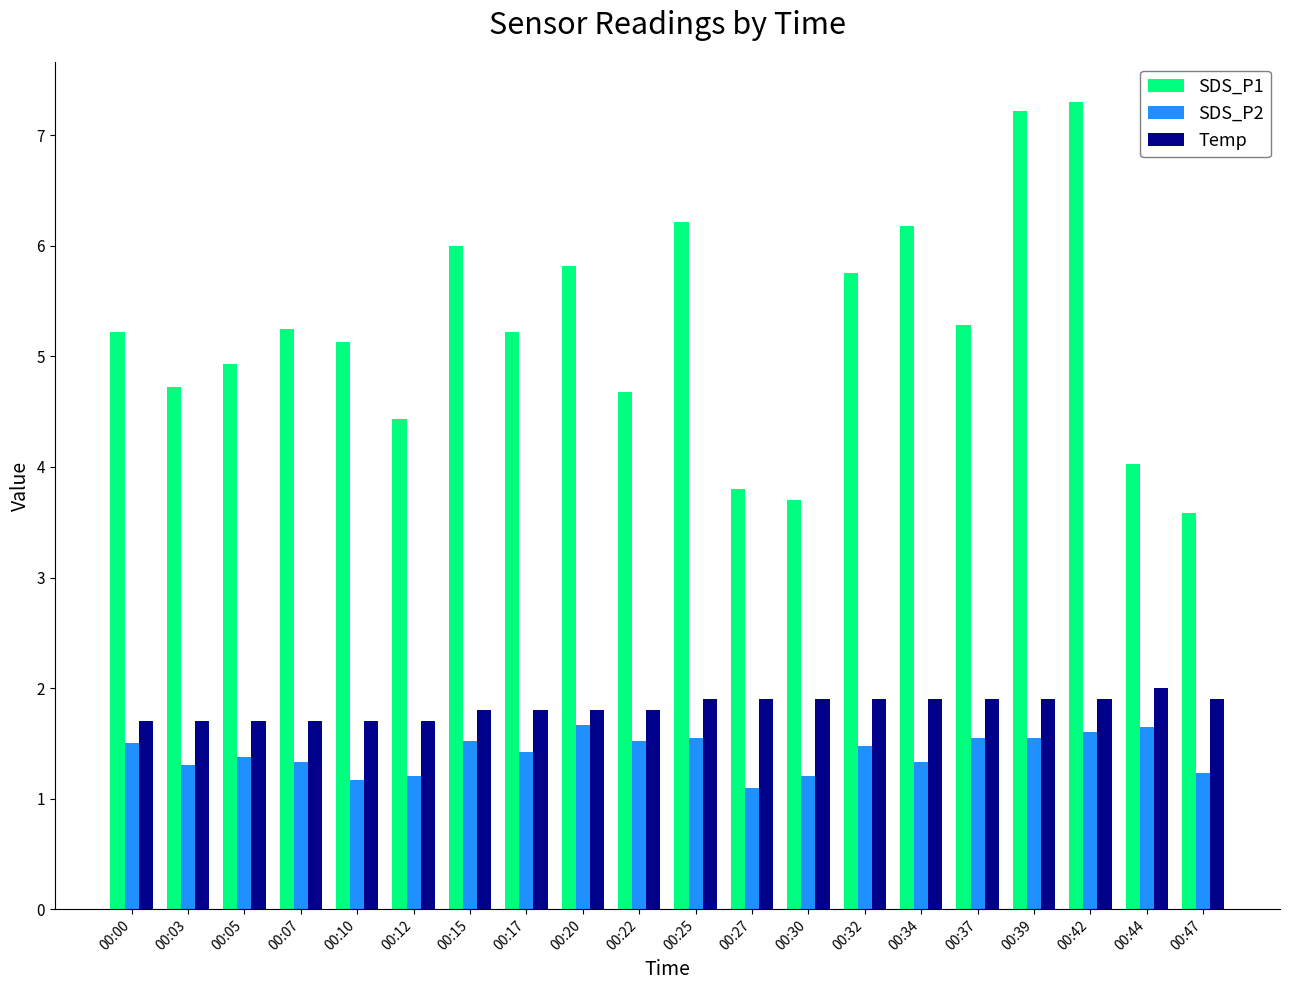

How many bars are there in total?

60